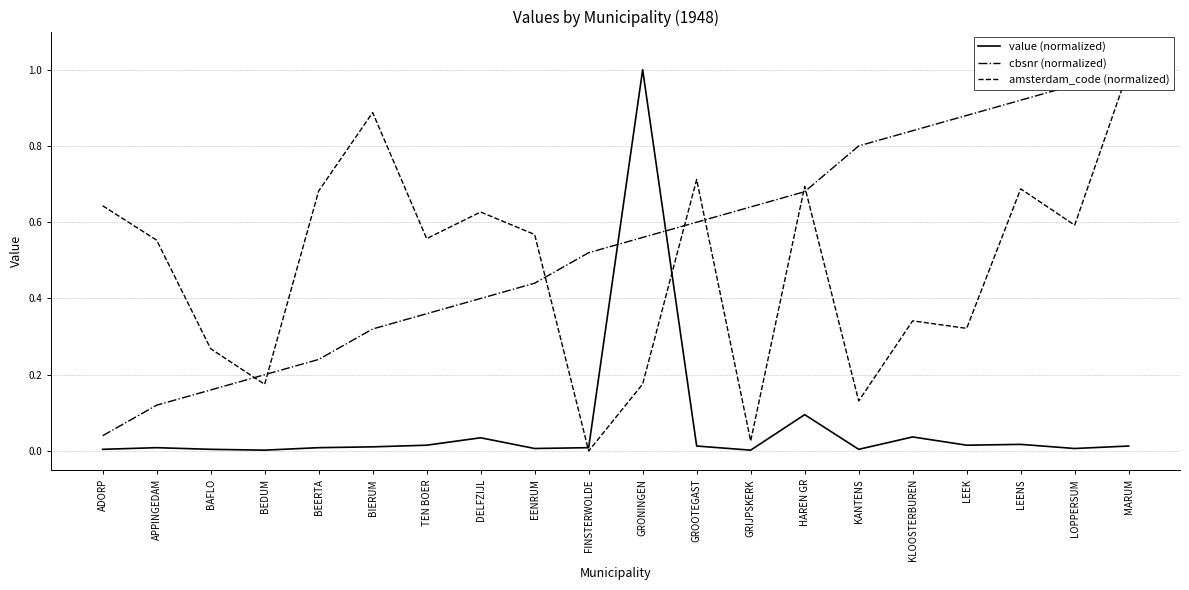

Which series has the largest total across all categories?

cbsnr (normalized)